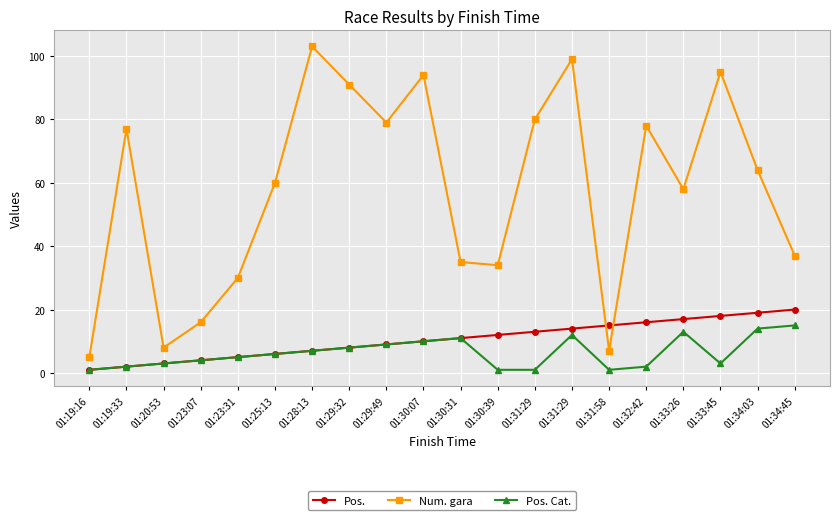

How many intersections are there between Pos. and Num. gara?

2